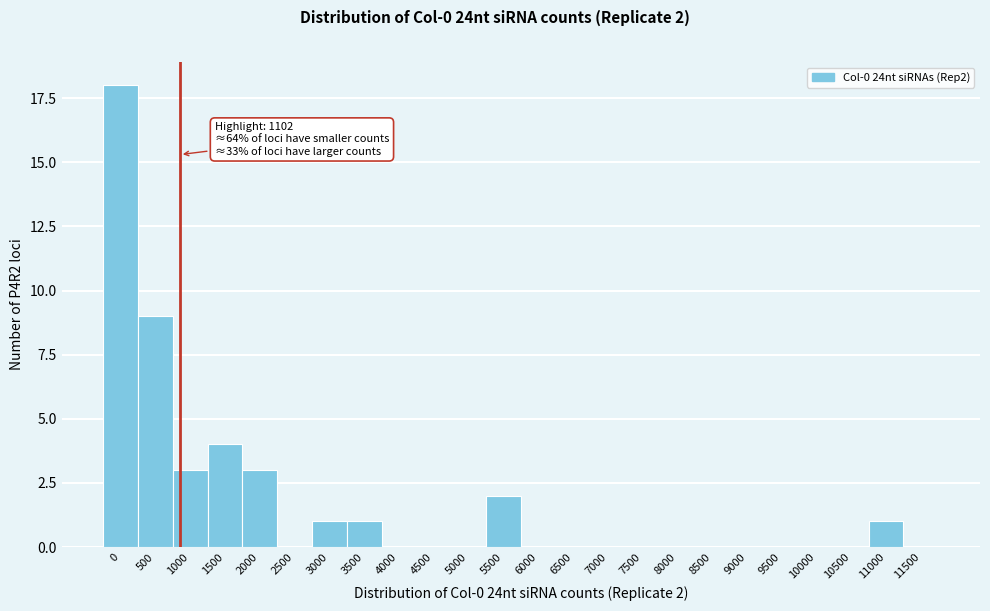

Reading left to right, list all the values displayed in this chart.

0=18	500=9	1000=3	1500=4	2000=3	2500=0	3000=1	3500=1	4000=0	4500=0	5000=0	5500=2	6000=0	6500=0	7000=0	7500=0	8000=0	8500=0	9000=0	9500=0	10000=0	10500=0	11000=1	11500=0